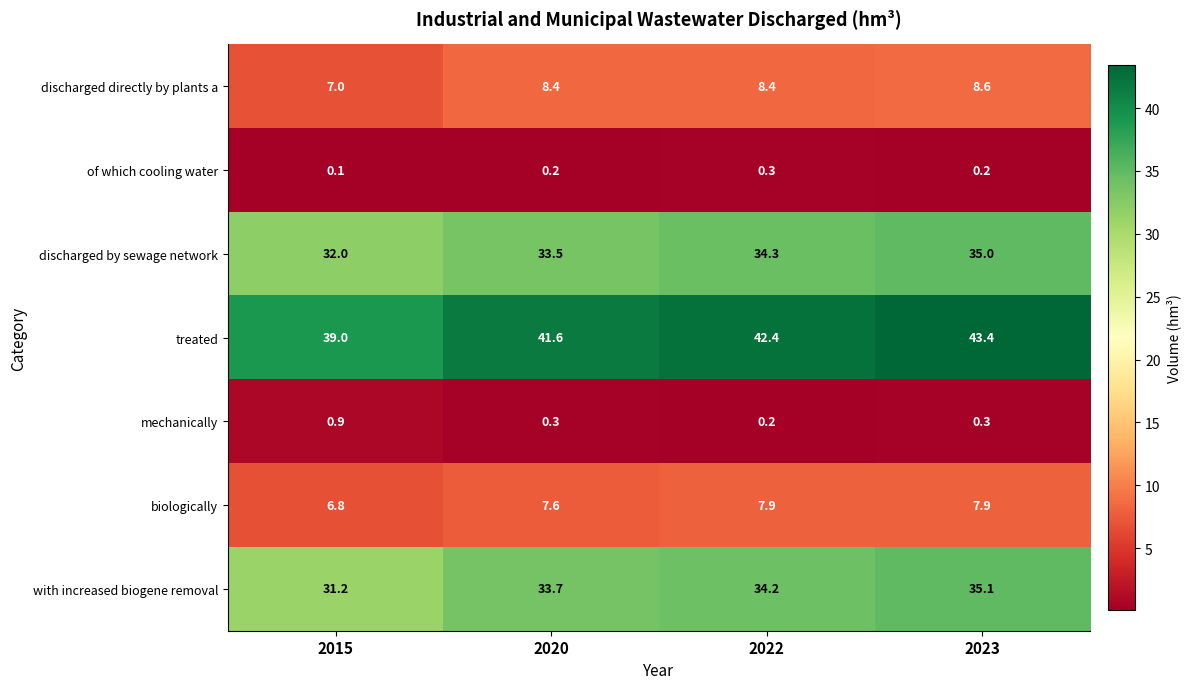

At which category is the sum across all series the highest?

2023